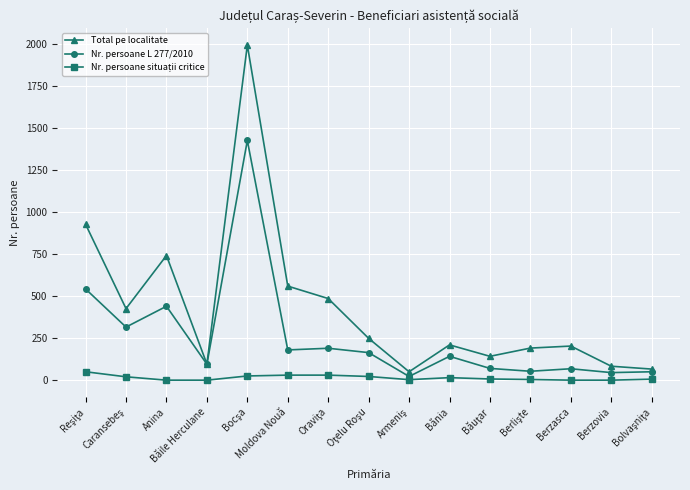

In Total pe localitate, how many points are higher than both neighbors (excluding endpoints)?

4